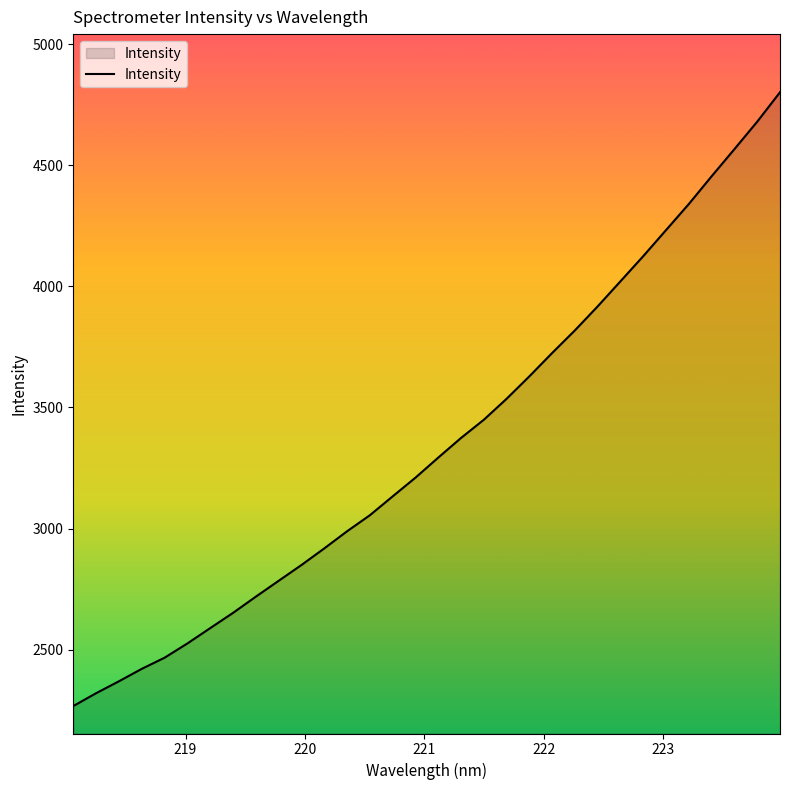

What is the smallest value displayed?

2267.0